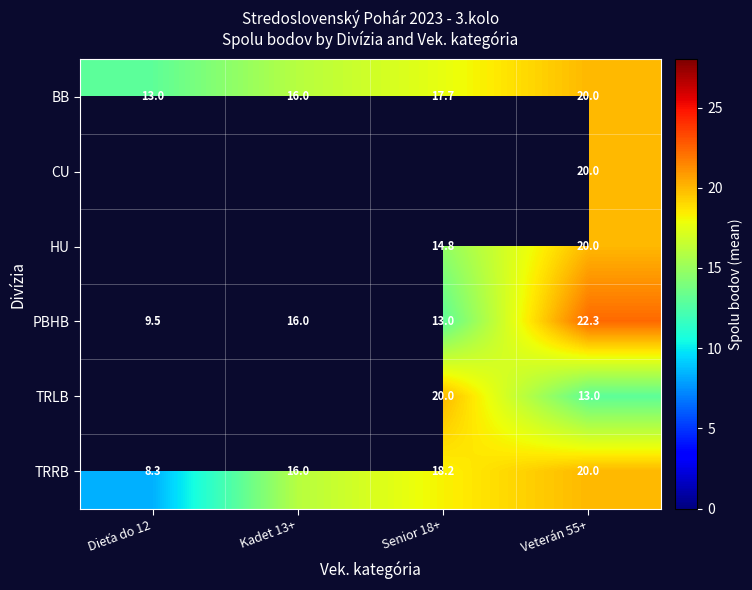

At which label does TRRB first exceed 18?

Senior 18+